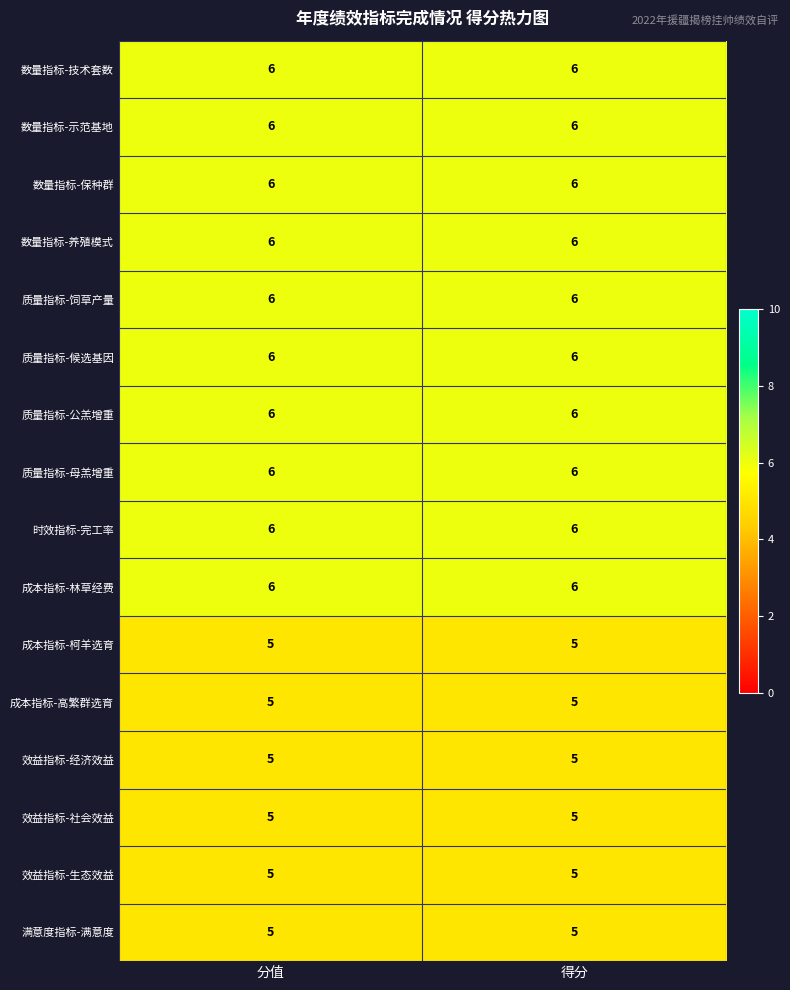

True or false: 质量指标-饲草产量 has a value of 6 at 分值.

True